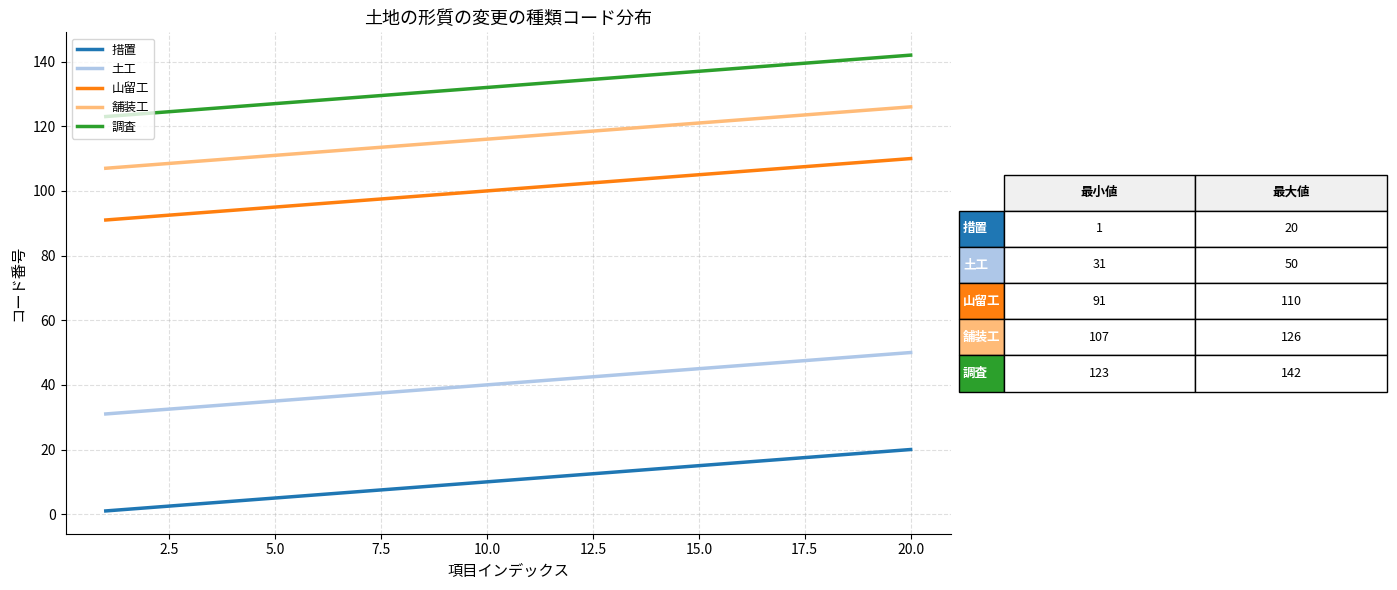

Which series has the largest total across all categories?

調査